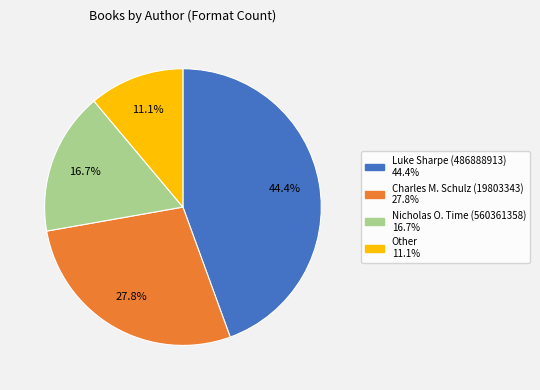

To the nearest percent, what is the difference between the largest and smallest slice percentages?

33%